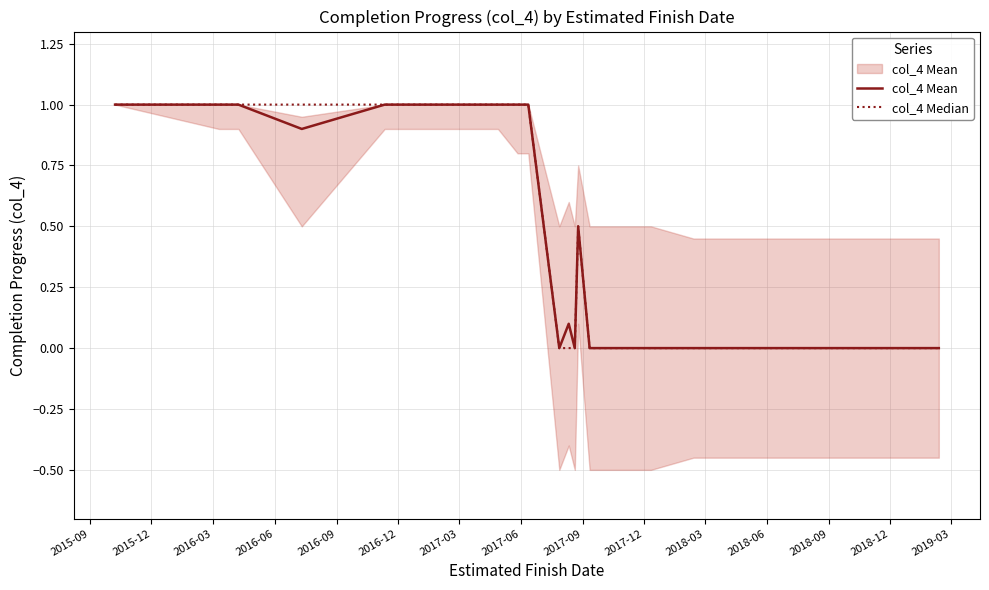

True or false: col_4 Median has a value of 1.0 at 2017-06.

True